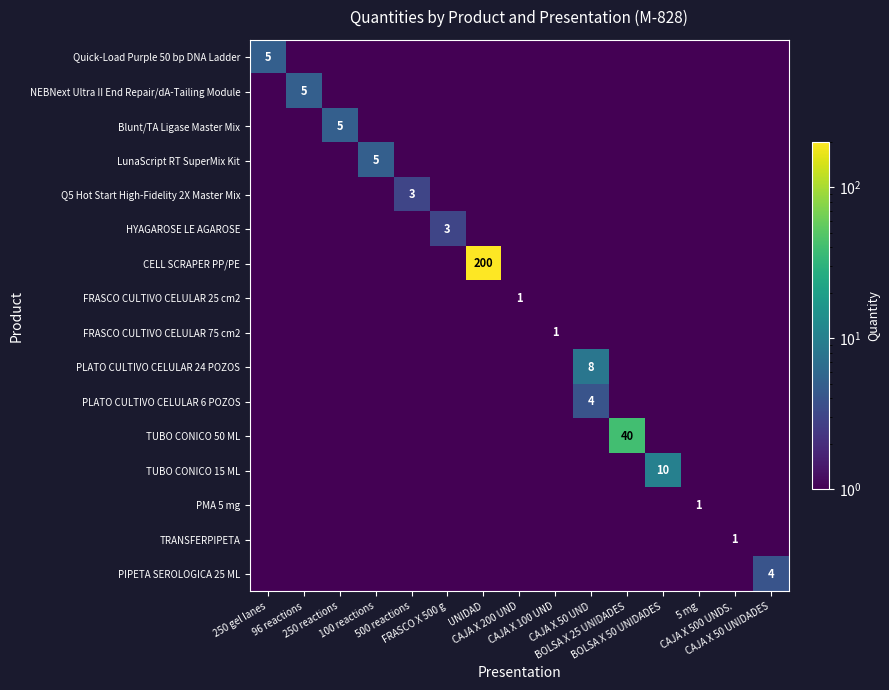

Rank the categories by FRASCO CULTIVO CELULAR 25 cm2 value from highest to lowest.

CAJA X 200 UND, 250 gel lanes, 96 reactions, 250 reactions, 100 reactions, 500 reactions, FRASCO X 500 g, UNIDAD, CAJA X 100 UND, CAJA X 50 UND, BOLSA X 25 UNIDADES, BOLSA X 50 UNIDADES, 5 mg, CAJA X 500 UNDS., CAJA X 50 UNIDADES